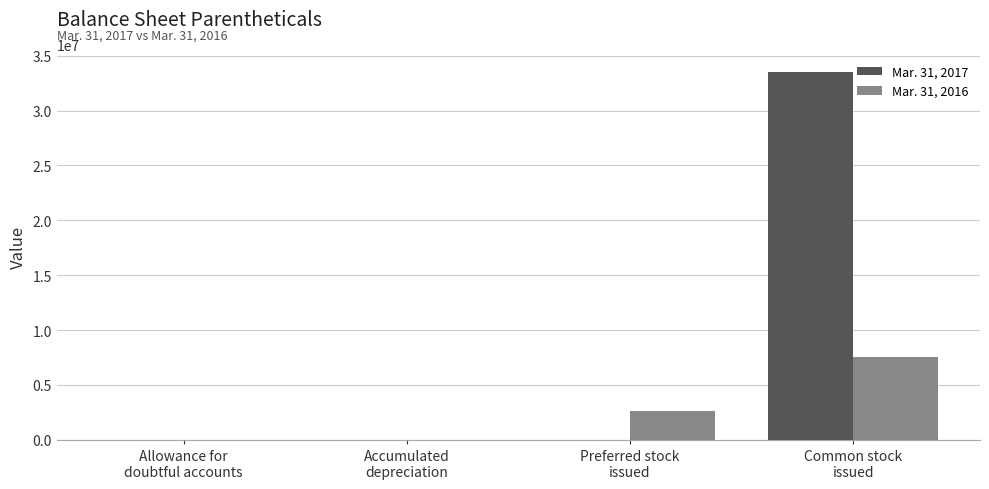

What are all the series names shown in the legend?

Mar. 31, 2017, Mar. 31, 2016